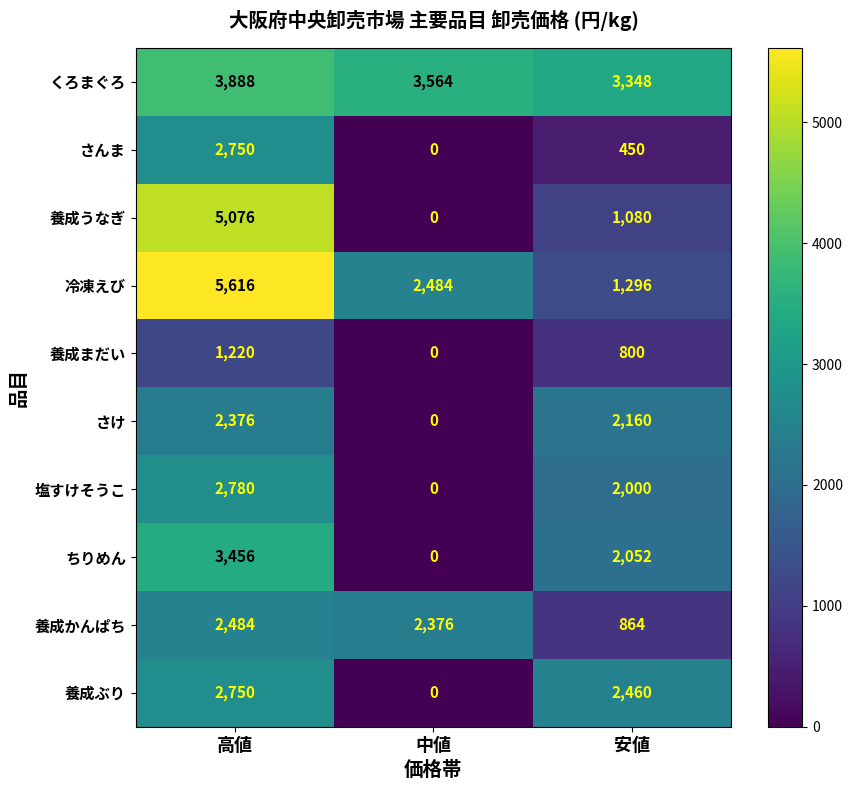

Which category has the lowest value in the ちりめん series?

中値